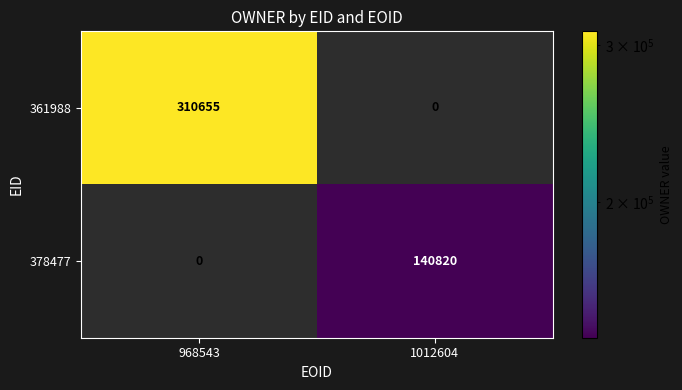

Is it true that 361988 equals 310655 at 968543?

True